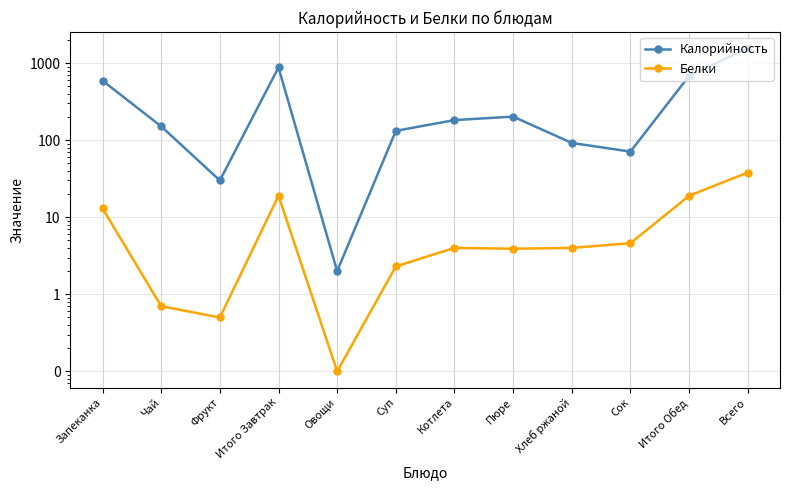

The value of Белки at Итого Обед is 19.0. True or false?

True